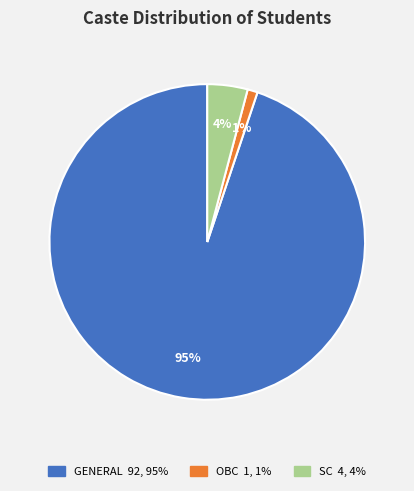

Does GENERAL represent more than half of the total?

Yes